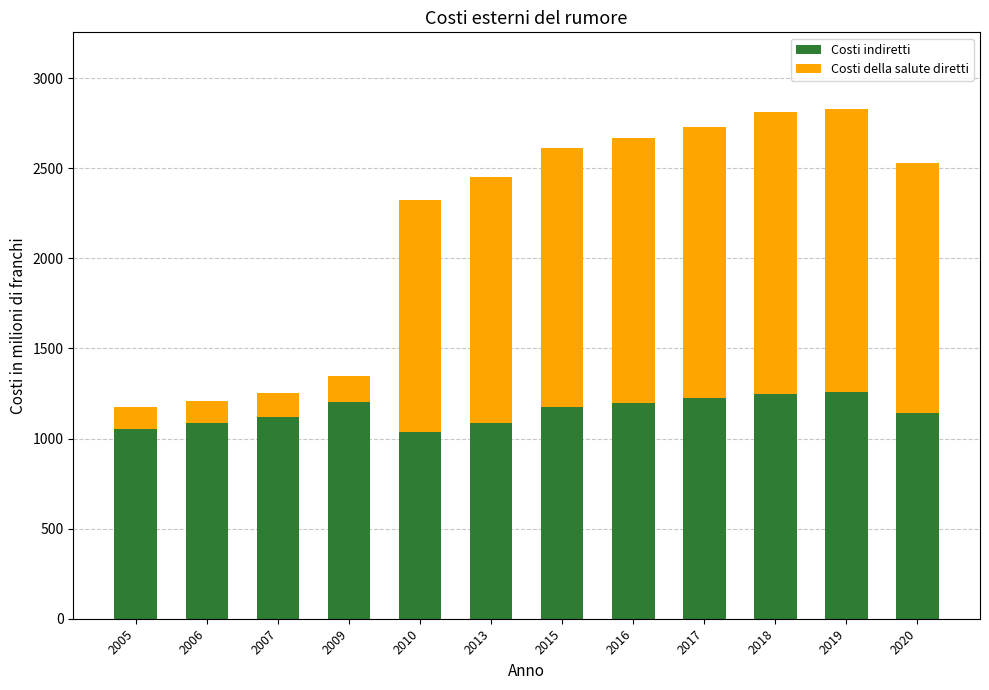

What is the average value of the Costi indiretti series?

1153